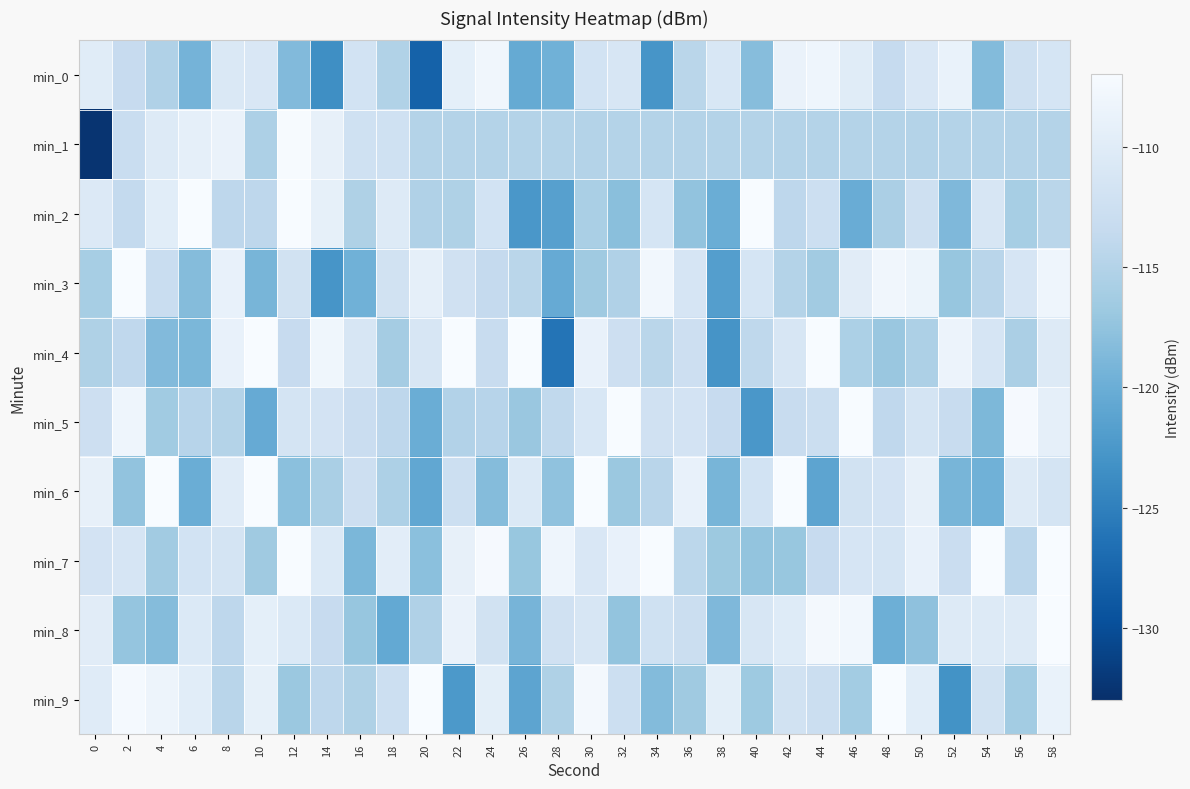

Between 32 and 22, which is larger?

22